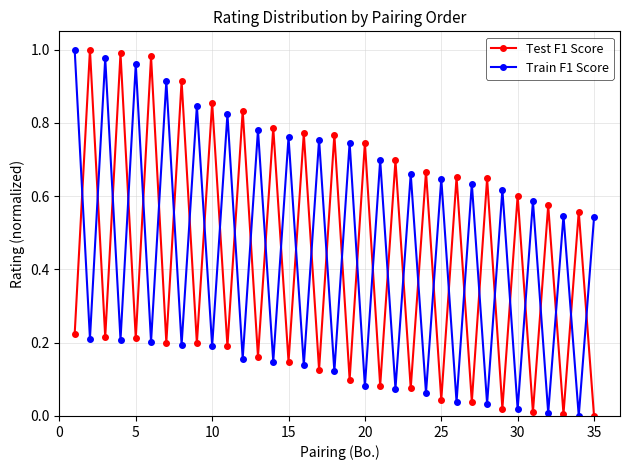

True or false: Test F1 Score has more than 0 interior local peaks.

True